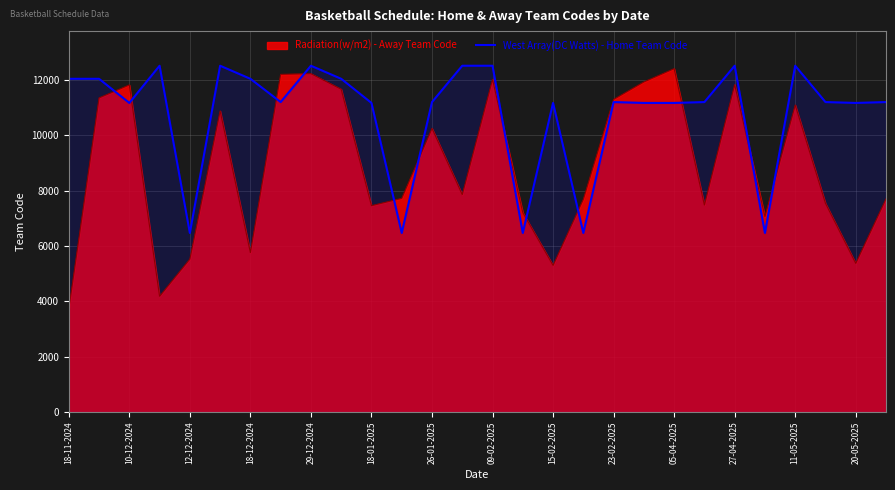

Which series has the widest spread of values?

Radiation(w/m2) - Away Team Code